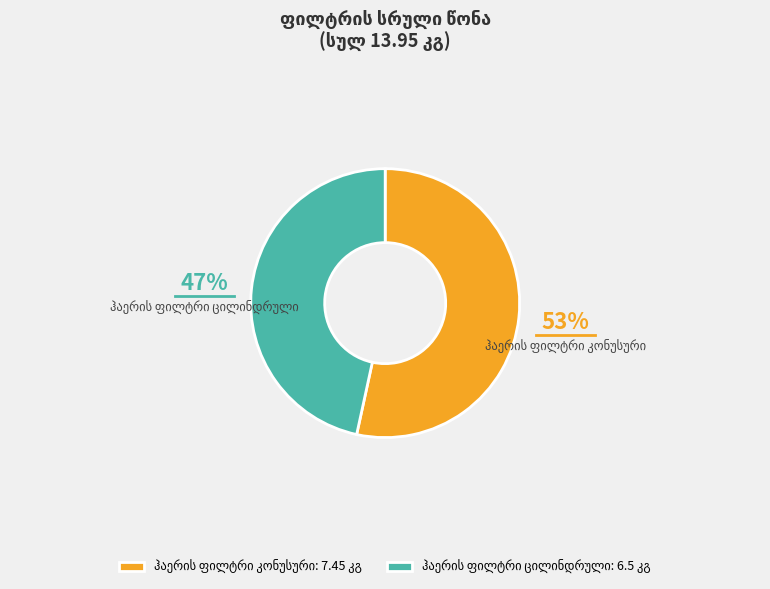

Is there any slice that represents more than half of the pie?

Yes